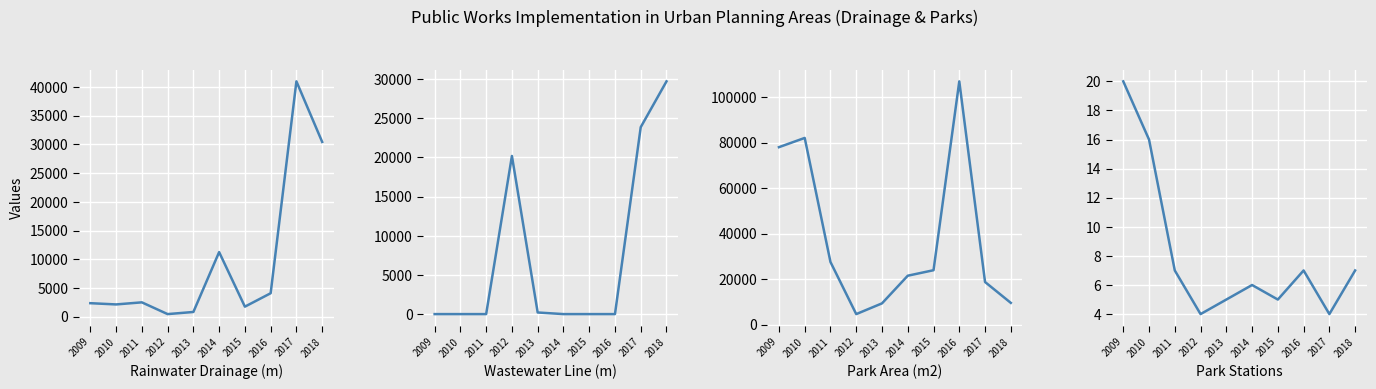

Which has a higher value, 2012 or 2018?

2018